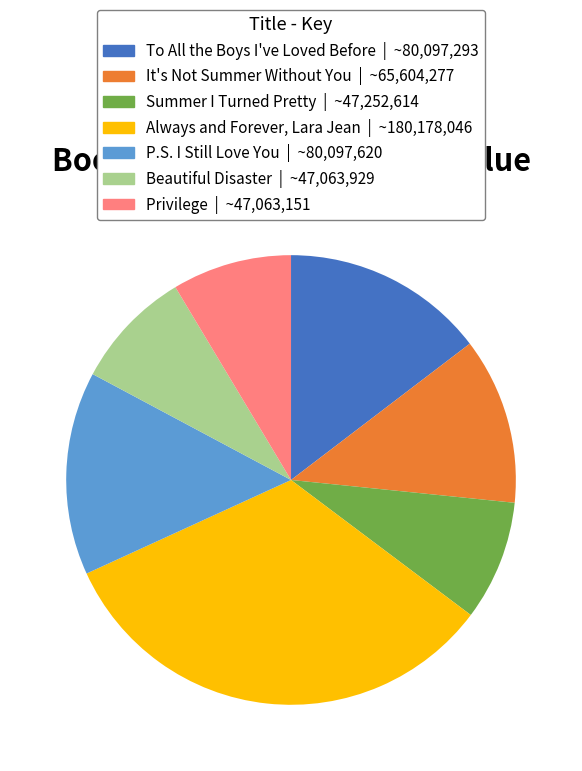

Combined, do Beautiful Disaster and Privilege account for over 50%?

No